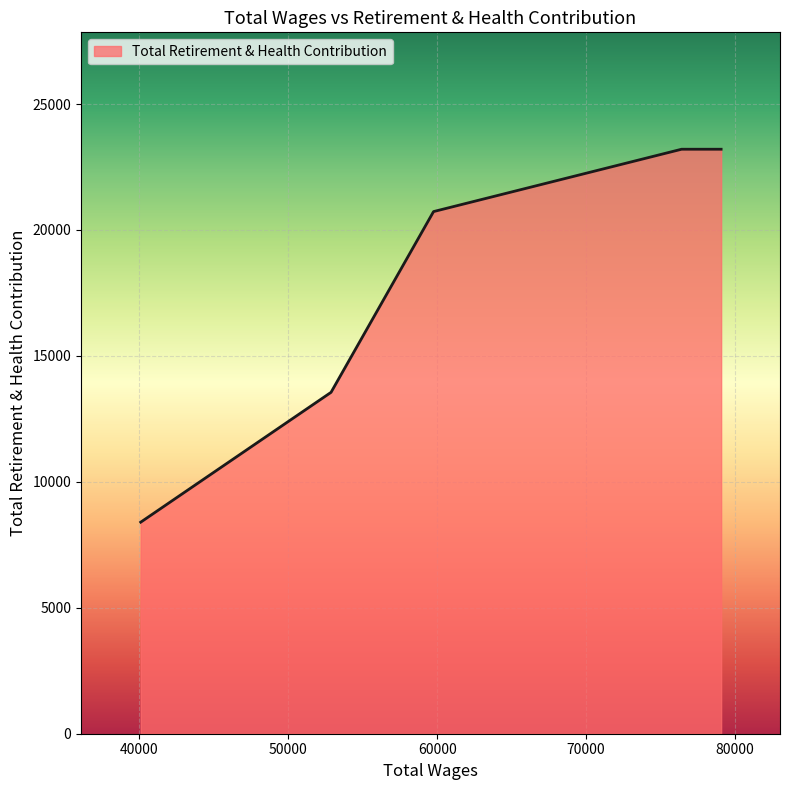

What is the sum of all values?

112302